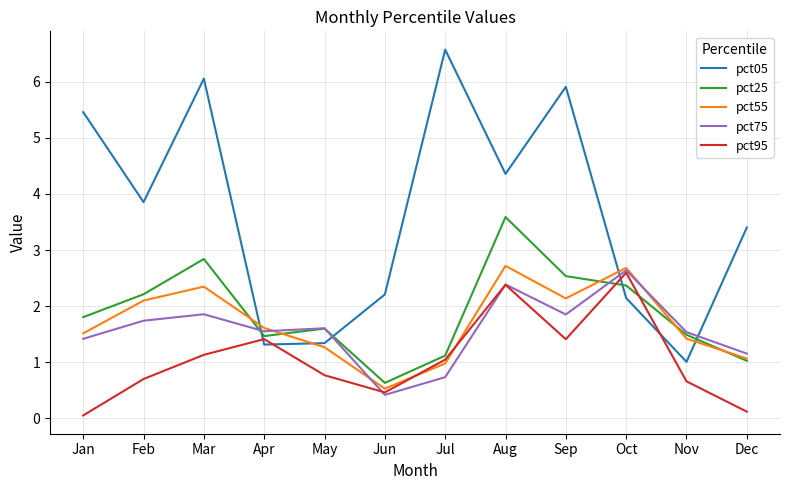

What is the sum of the pct55 values at Sep and Jan?

3.7